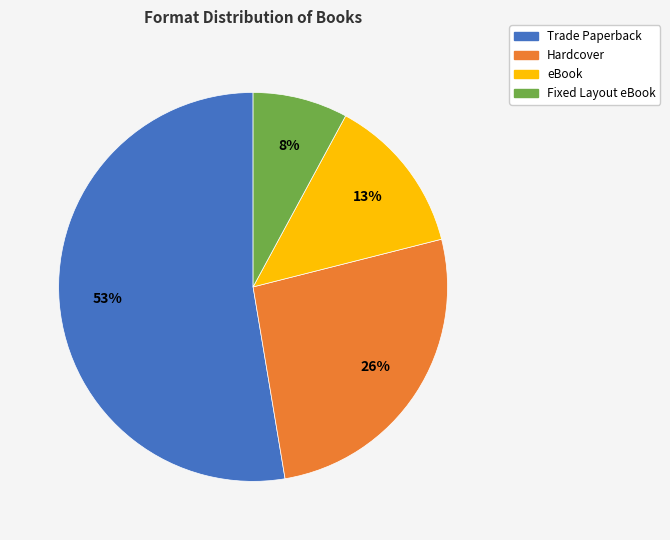

Which category accounts for the majority?

Trade Paperback